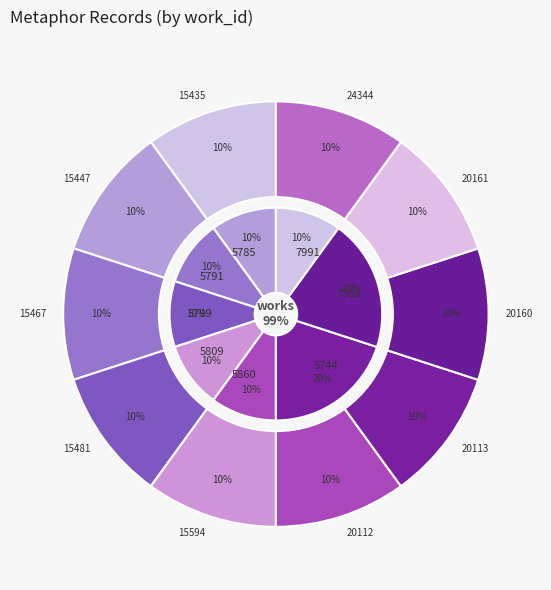

How many slices are in this pie chart?

10